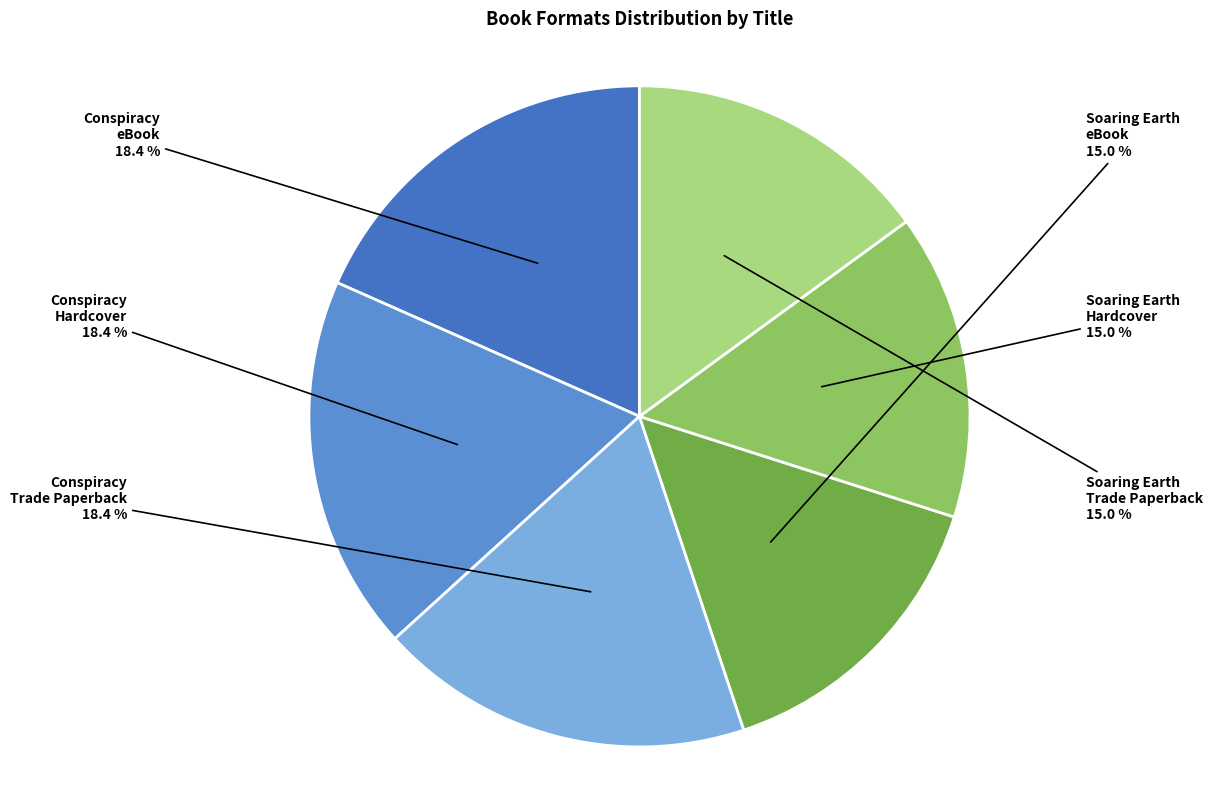

Between Soaring Earth Hardcover and Conspiracy Trade Paperback, which is larger?

Conspiracy Trade Paperback